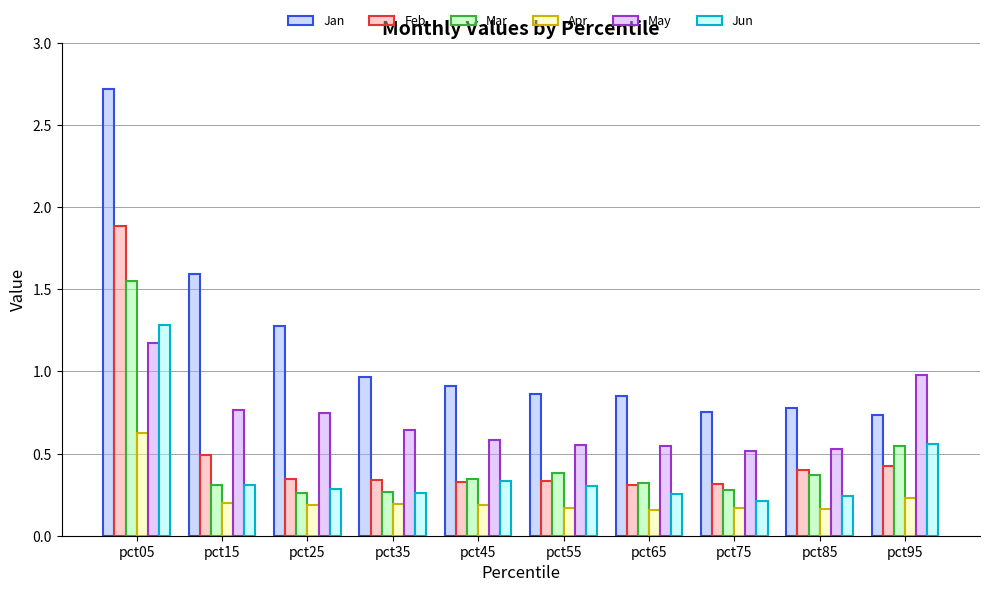

True or false: Feb has a value of 0.3 at pct25.

True